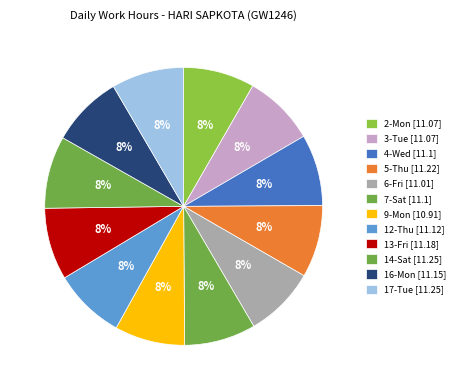

What percentage is NOT represented by 7-Sat?

91.7%